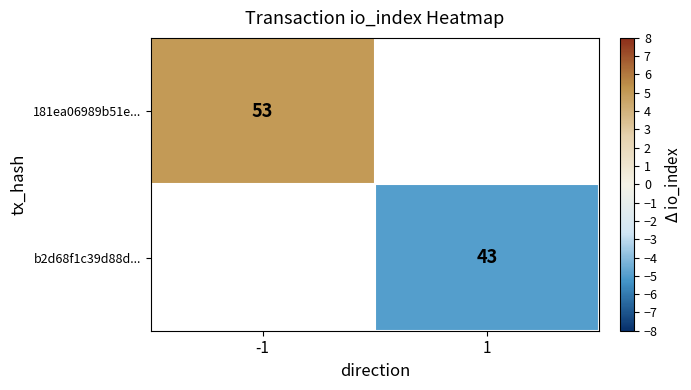

True or false: b2d68f1c39d88d... has a value of 43 at 1.

True